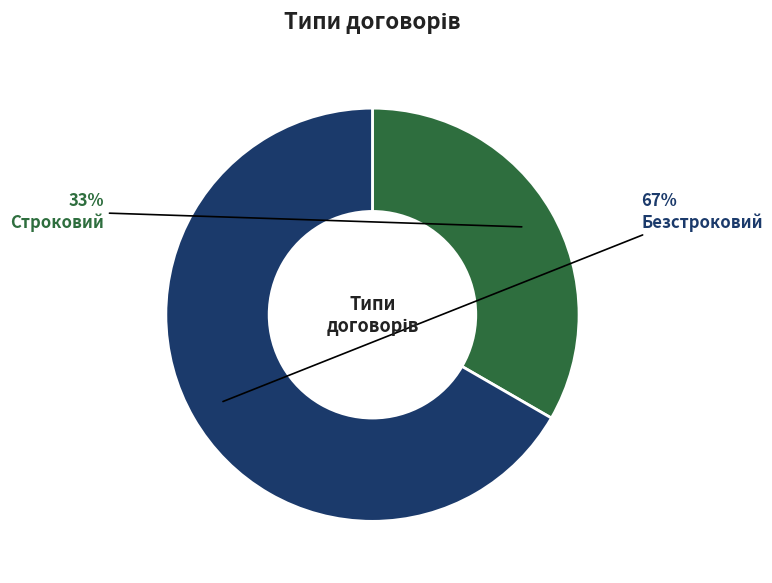

What percentage is the Безстроковий slice, to the nearest percent?

67%